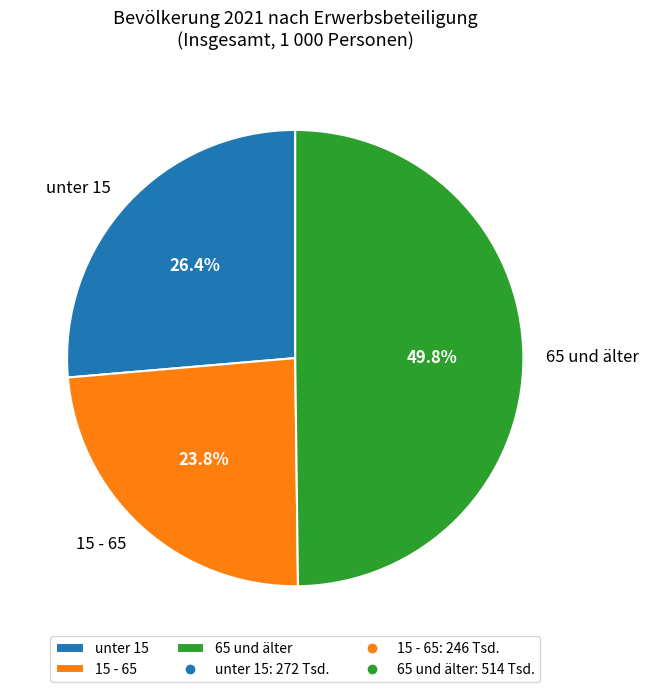

Which has a higher value, unter 15 or 15 - 65?

unter 15